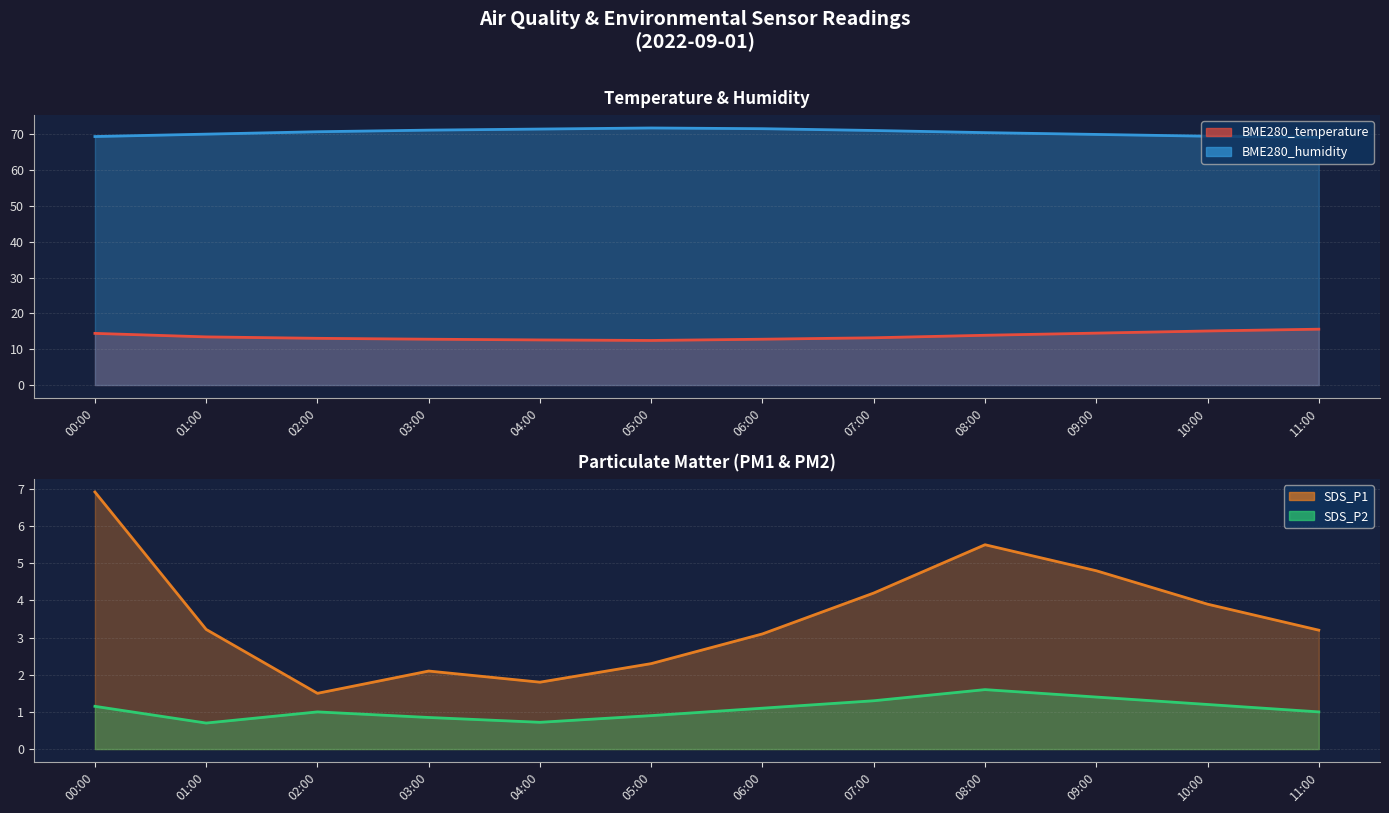

The SDS_P2 series shows 1.3 at 07:00. True or false?

True